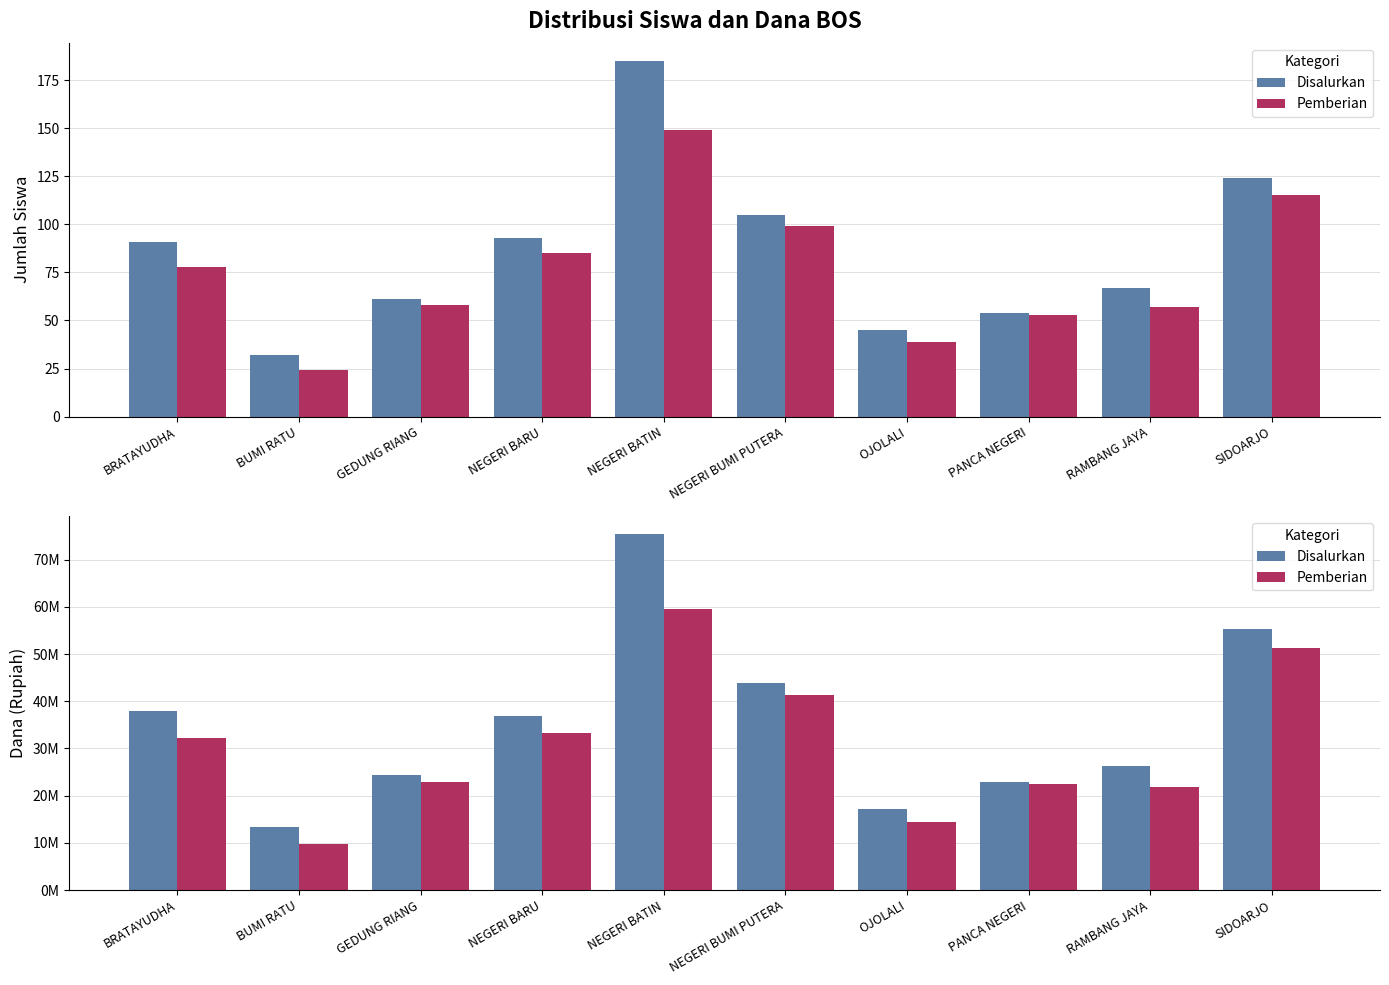

How many bars are there in total?

20